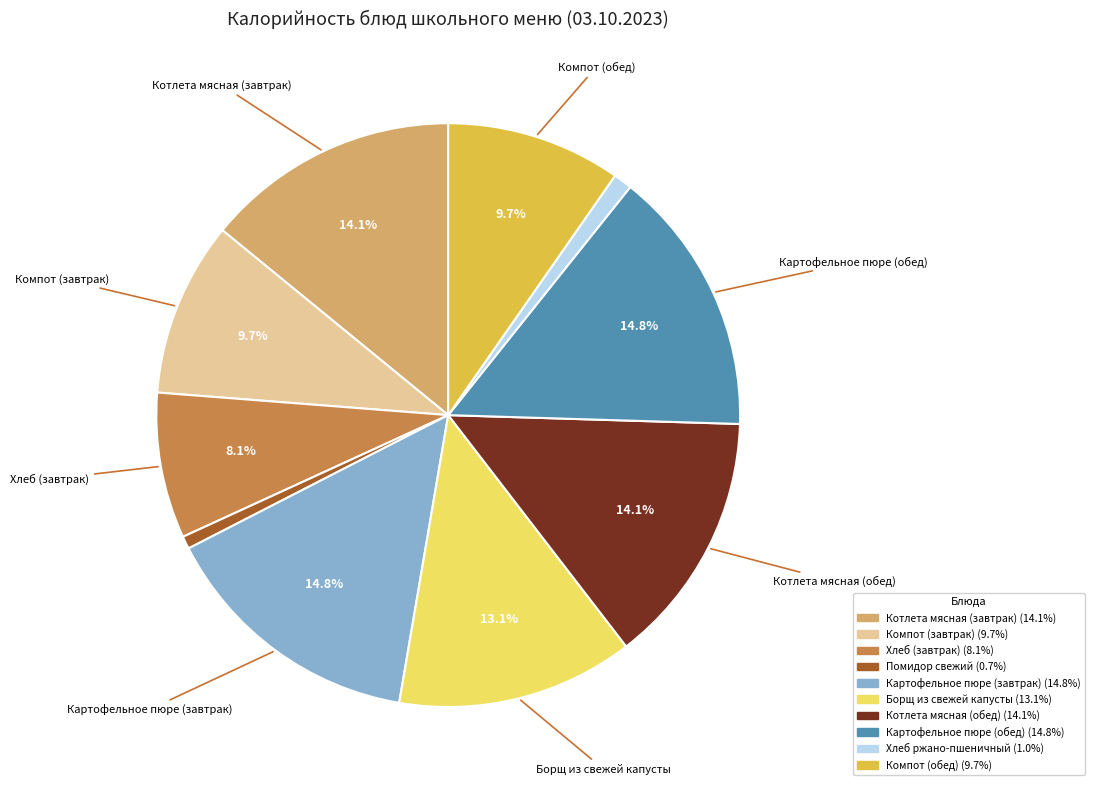

Is there any slice that represents more than half of the pie?

No